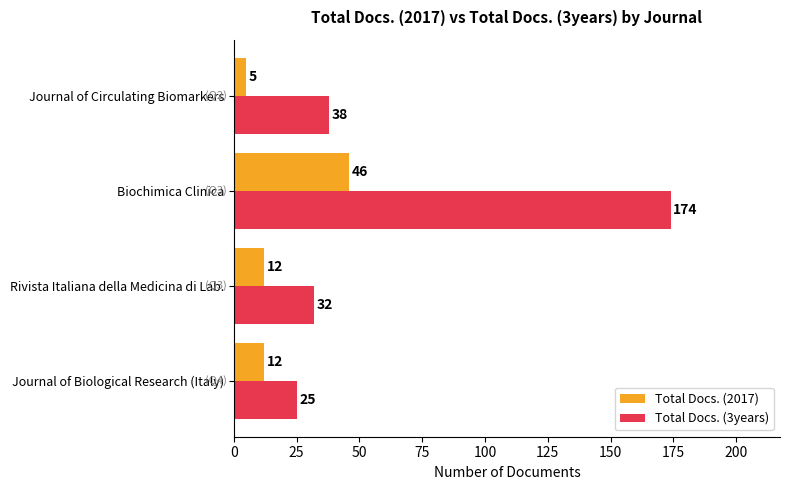

Rank the series by their average value, from lowest to highest.

Total Docs. (2017), Total Docs. (3years)